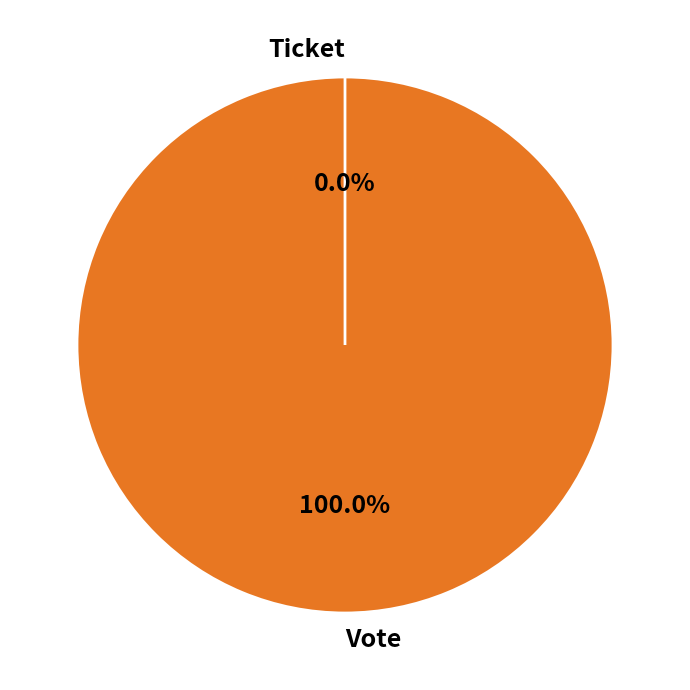

How many slices are in this pie chart?

2